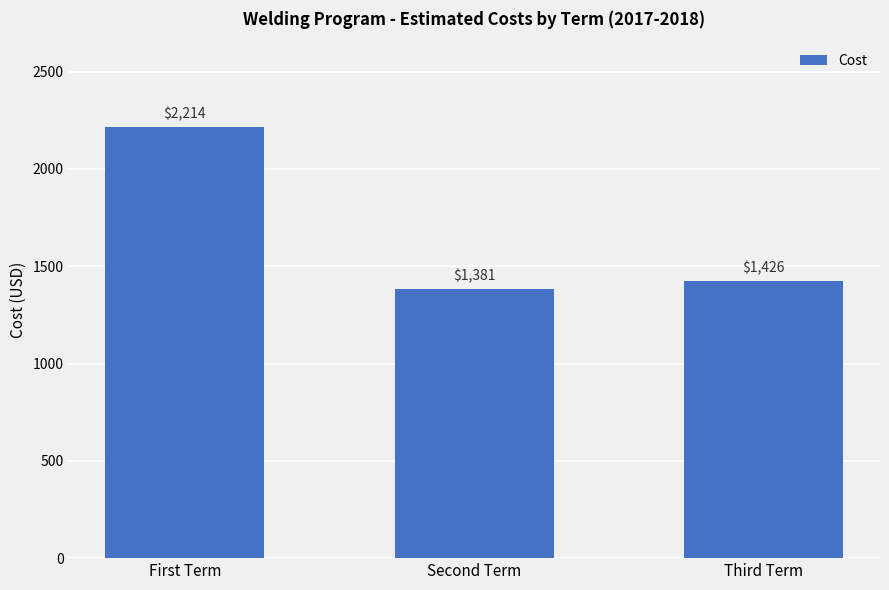

What is the sum of all values?

5021